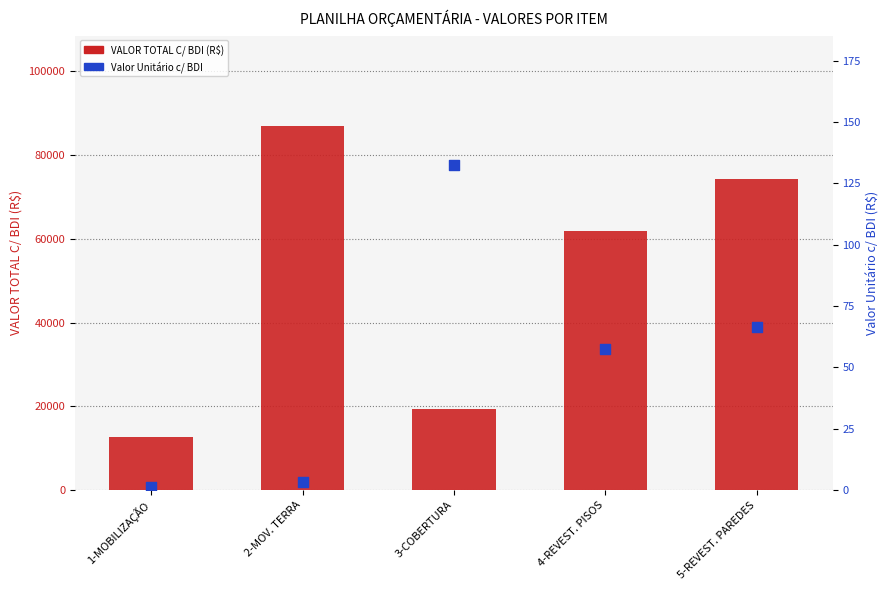

Which series has the largest total across all categories?

VALOR TOTAL C/ BDI (R$)